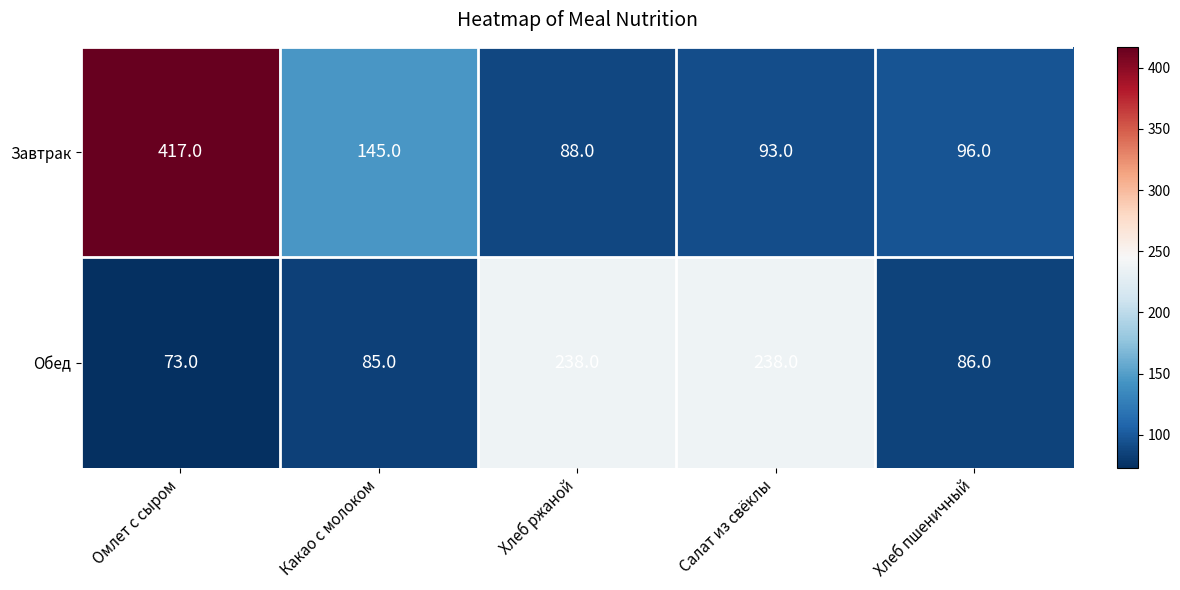

Rank the series by their maximum value, from lowest to highest.

Обед, Завтрак